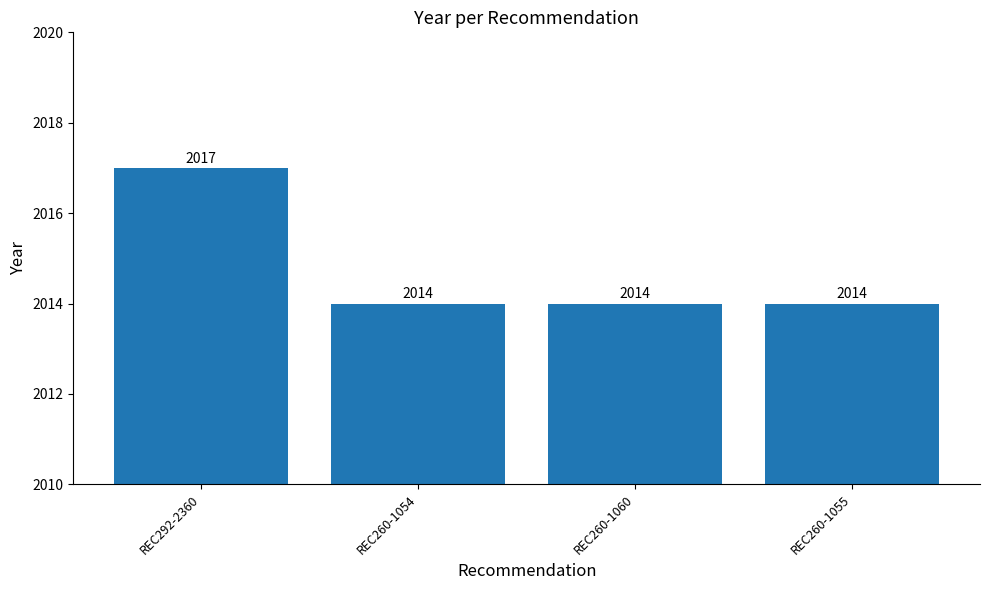

The chart shows a value of 832 at REC260-1054. True or false?

False